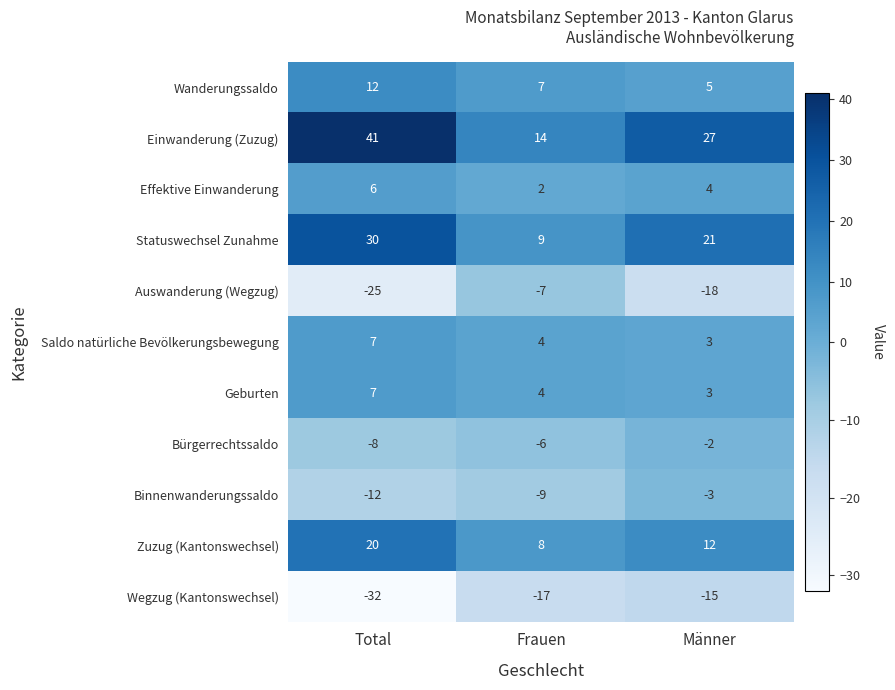

True or false: Auswanderung (Wegzug) has a value of -38 at Total.

False